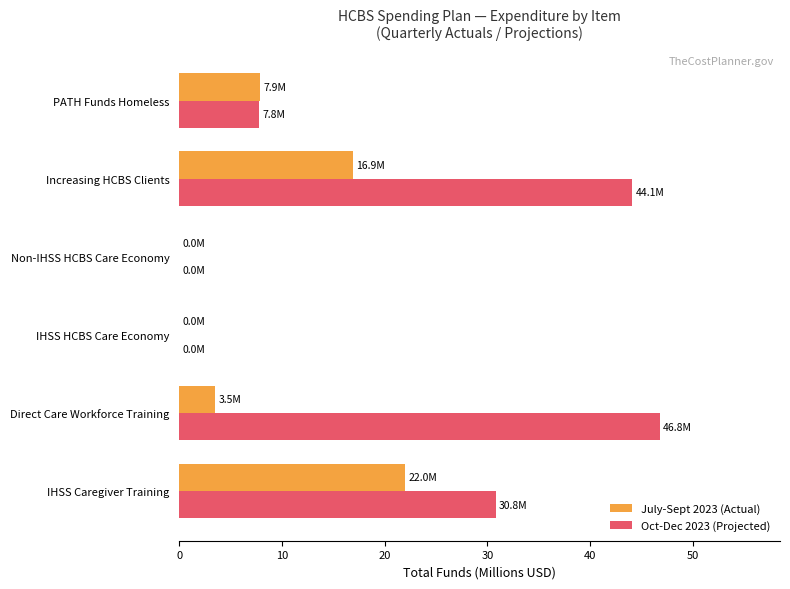

What is the sum of all Oct-Dec 2023 (Projected) values?

129.5